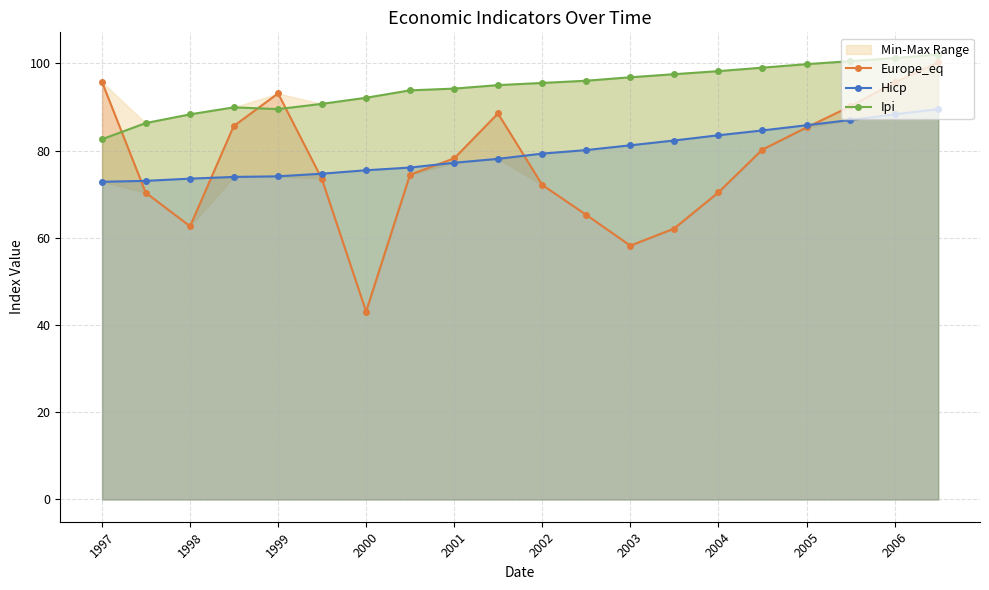

Which series has the largest total across all categories?

Ipi